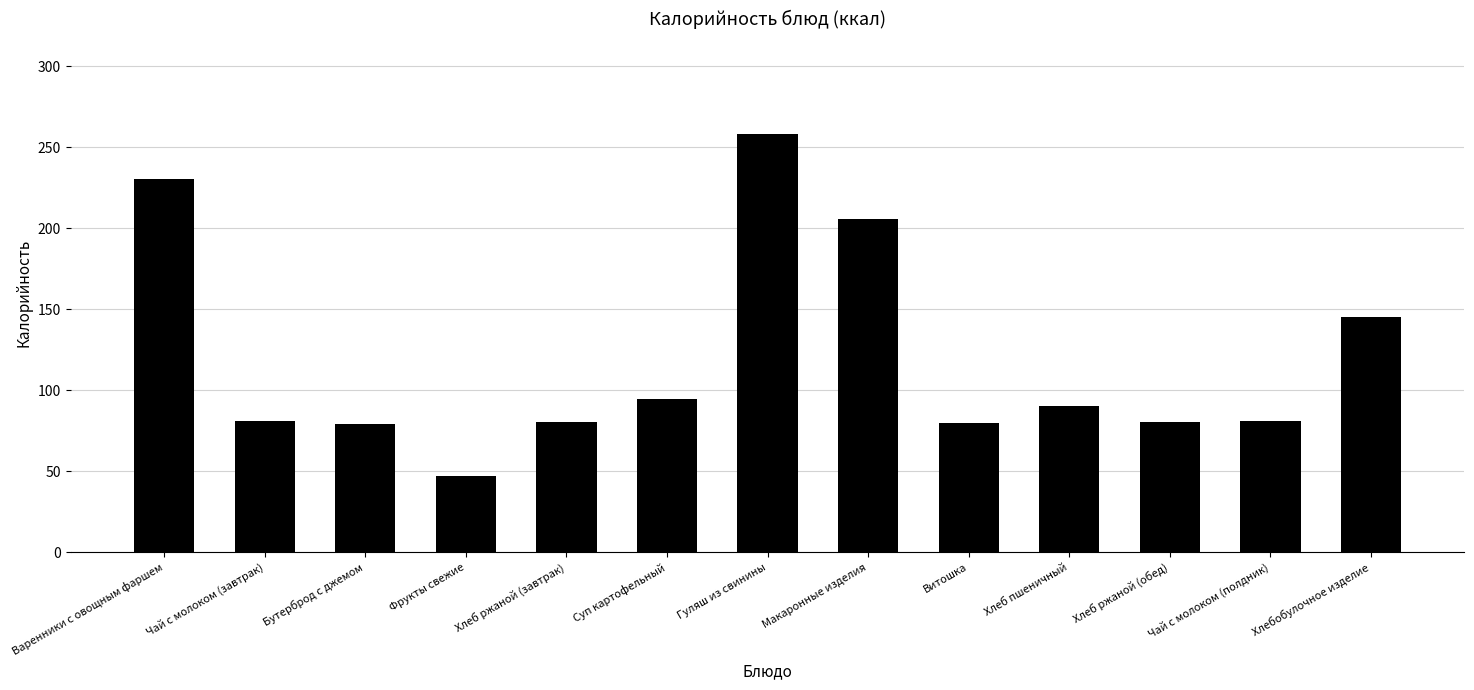

True or false: the data shows 30.8 at Суп картофельный.

False